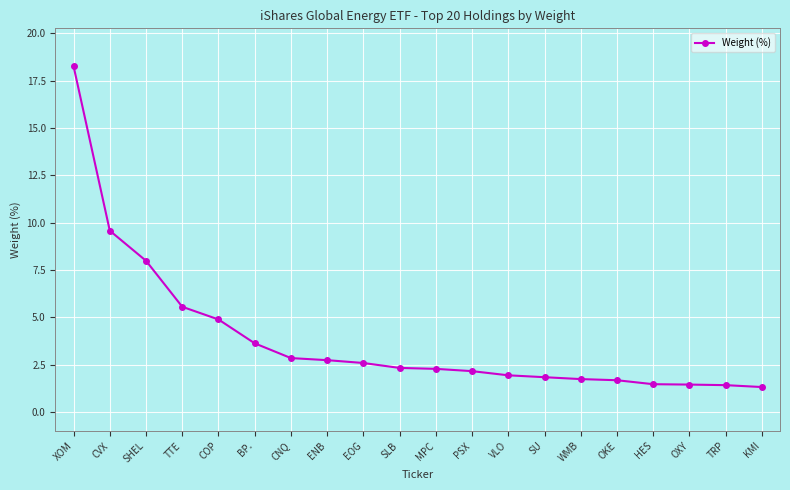

What is the label of the 5th point from the right?

OKE